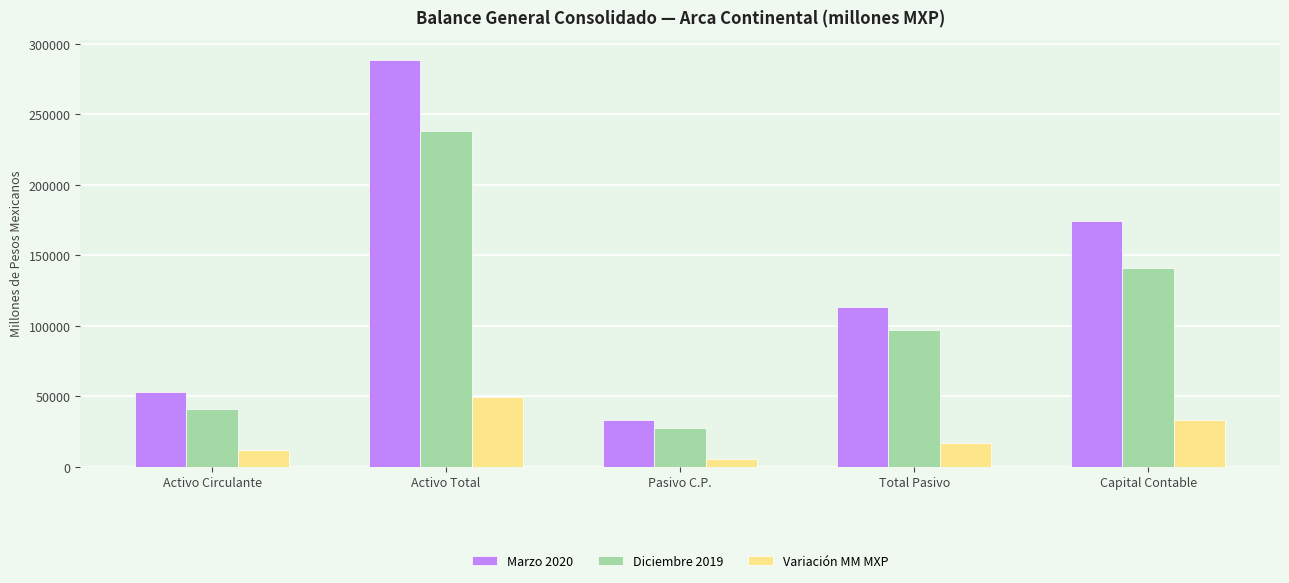

What is the difference between the Diciembre 2019 values at Activo Total and Activo Circulante?

197090.0